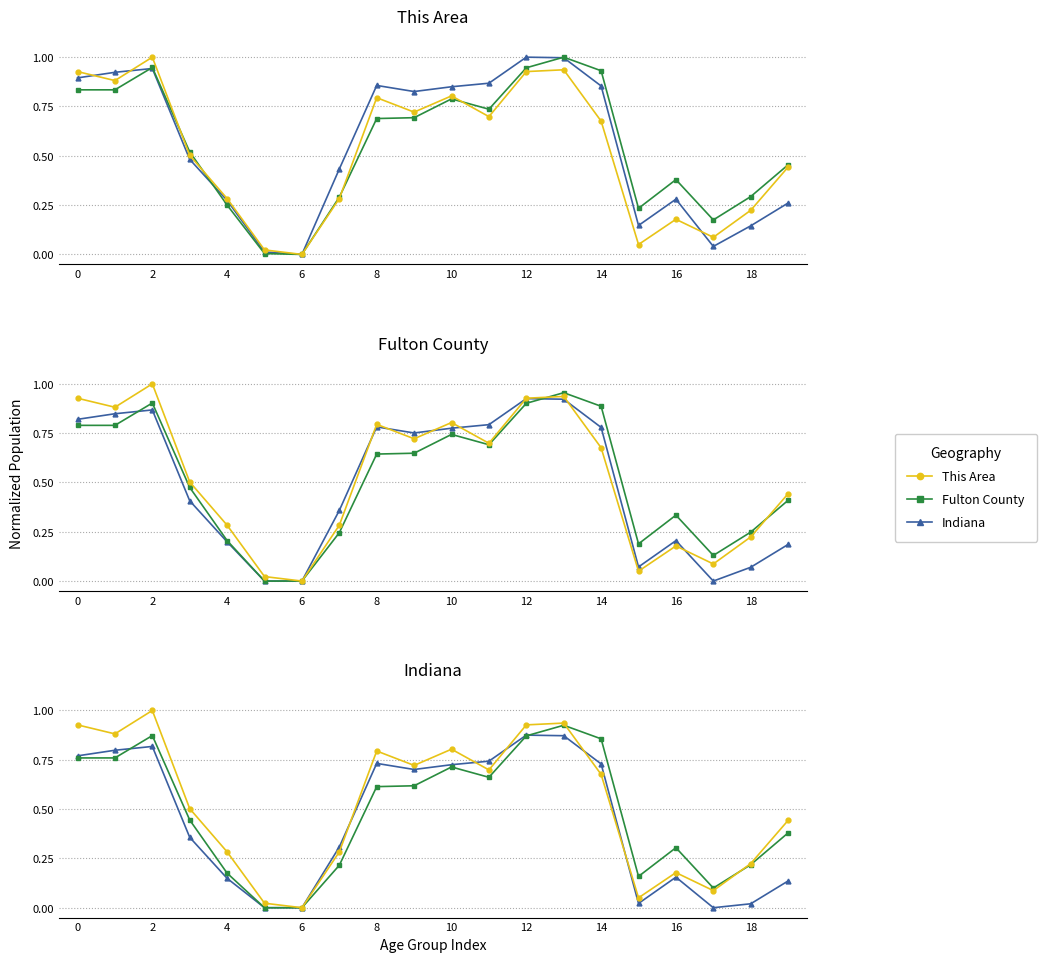

Reading left to right, list all the values displayed in this chart.

This Area: 0.9	0.9	1.0	0.5	0.3	0.0	0.0	0.3	0.8	0.7	0.8	0.7	0.9	0.9	0.7	0.1	0.2	0.1	0.2	0.4
Fulton County: 0.8	0.8	0.9	0.4	0.2	0.0	0.0	0.2	0.6	0.6	0.7	0.7	0.9	0.9	0.9	0.2	0.3	0.1	0.2	0.4
Indiana: 0.8	0.8	0.8	0.4	0.1	0.0	0.0	0.3	0.7	0.7	0.7	0.7	0.9	0.9	0.7	0.0	0.2	0.0	0.0	0.1